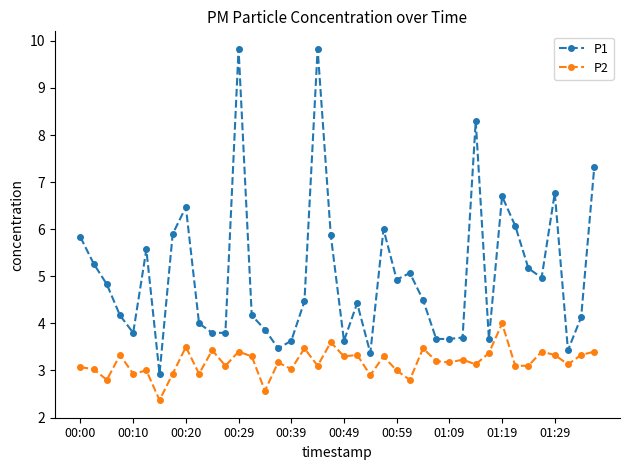

What is the highest value of the P1 series?

9.8